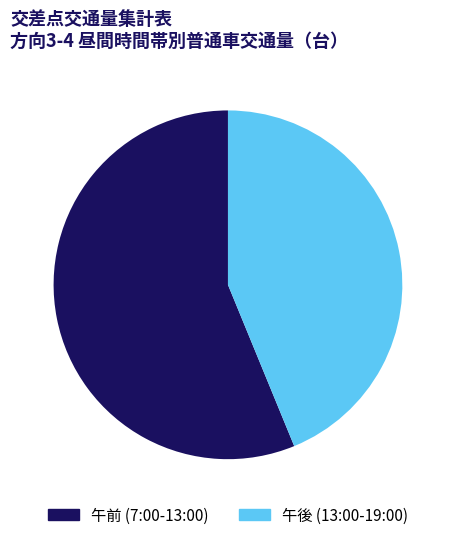

How many segments does this pie chart have?

2